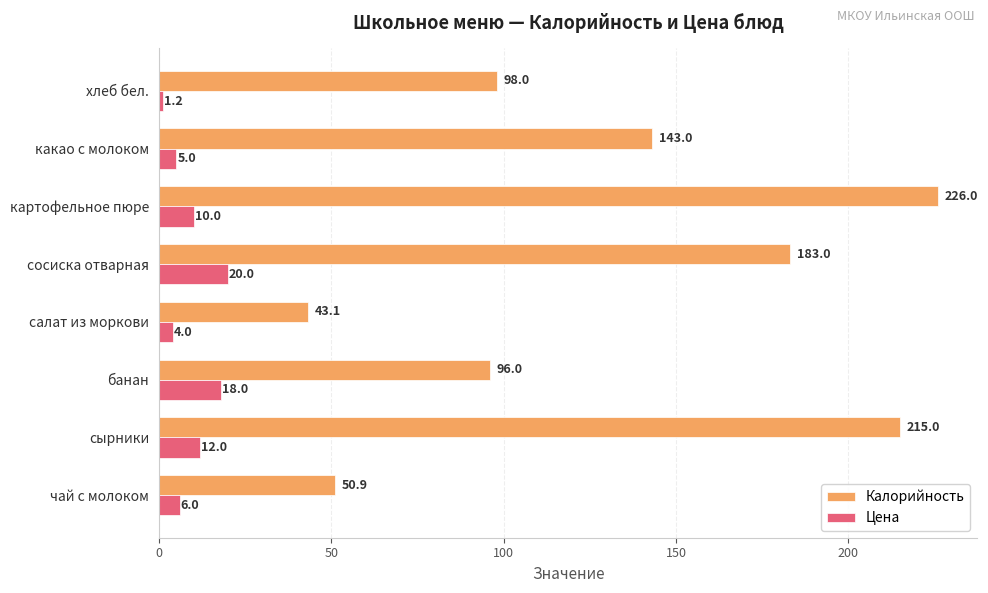

Where is Цена nearest to the value 10?

картофельное пюре